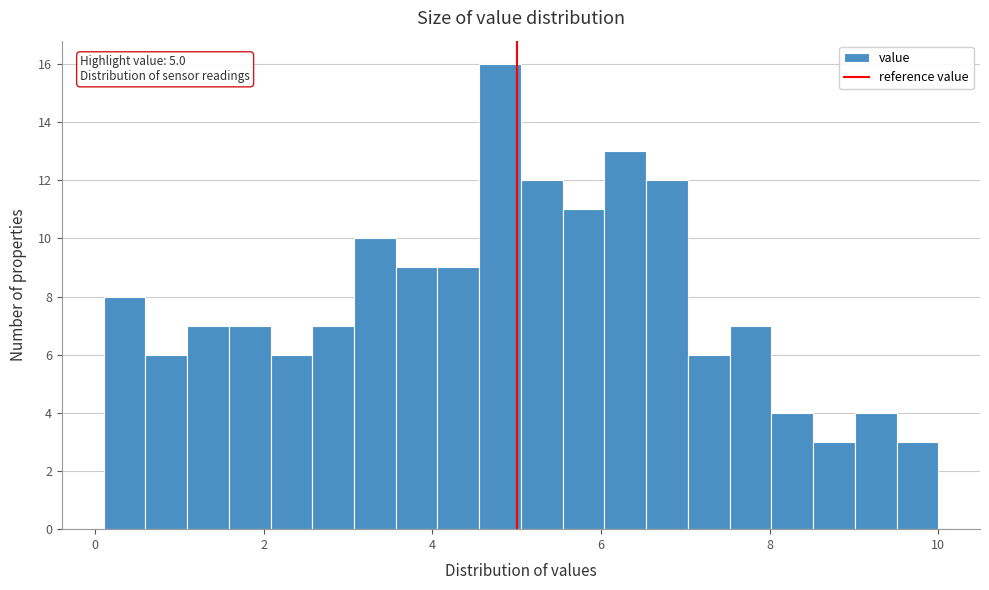

Read against the x-axis, roughly where is the centre of the tallest bar?

4.8